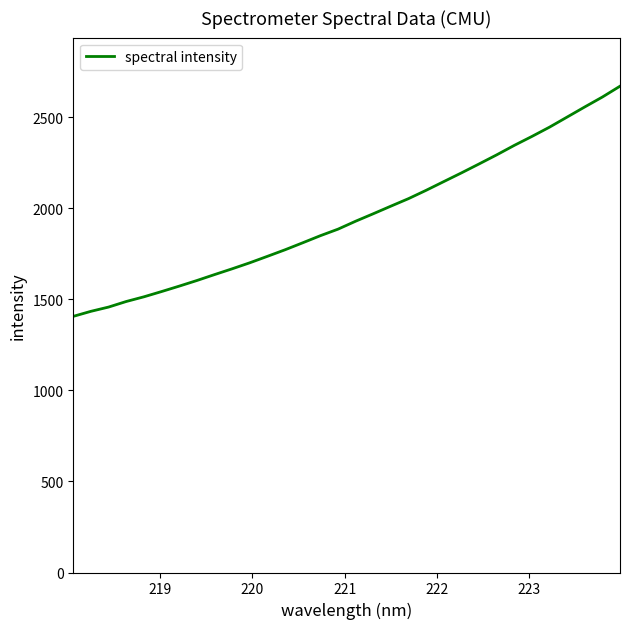

What is the maximum value shown in the chart?

2671.3